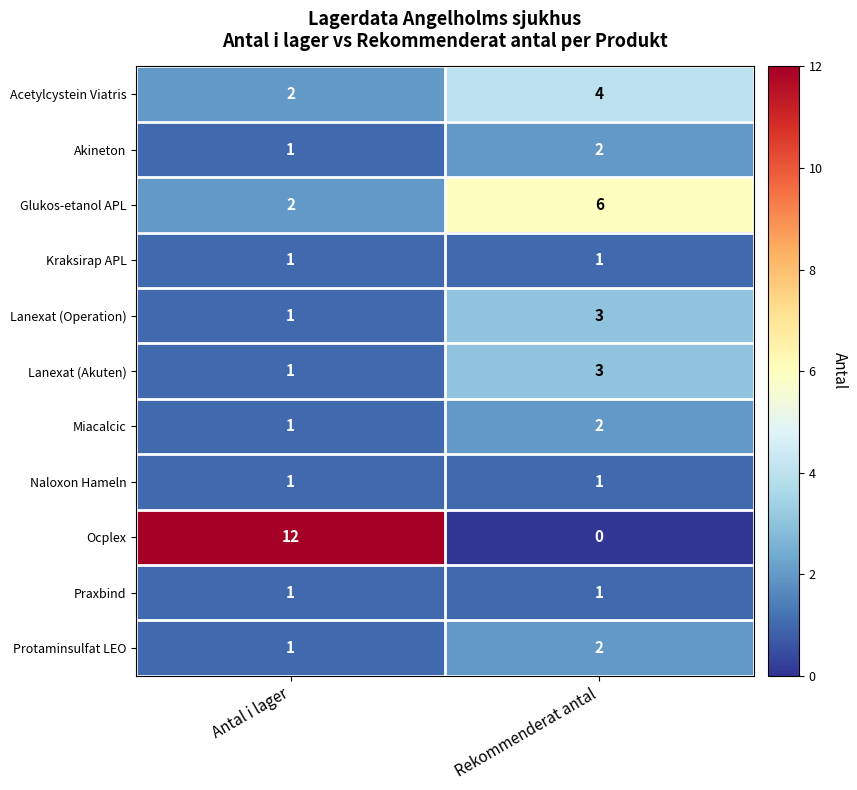

Which series has the widest spread of values?

Ocplex